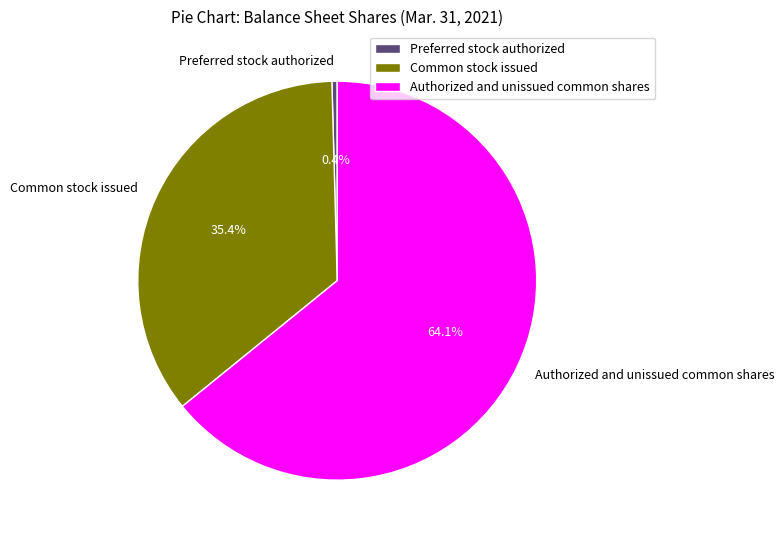

What percentage is NOT represented by Common stock issued?

64.6%